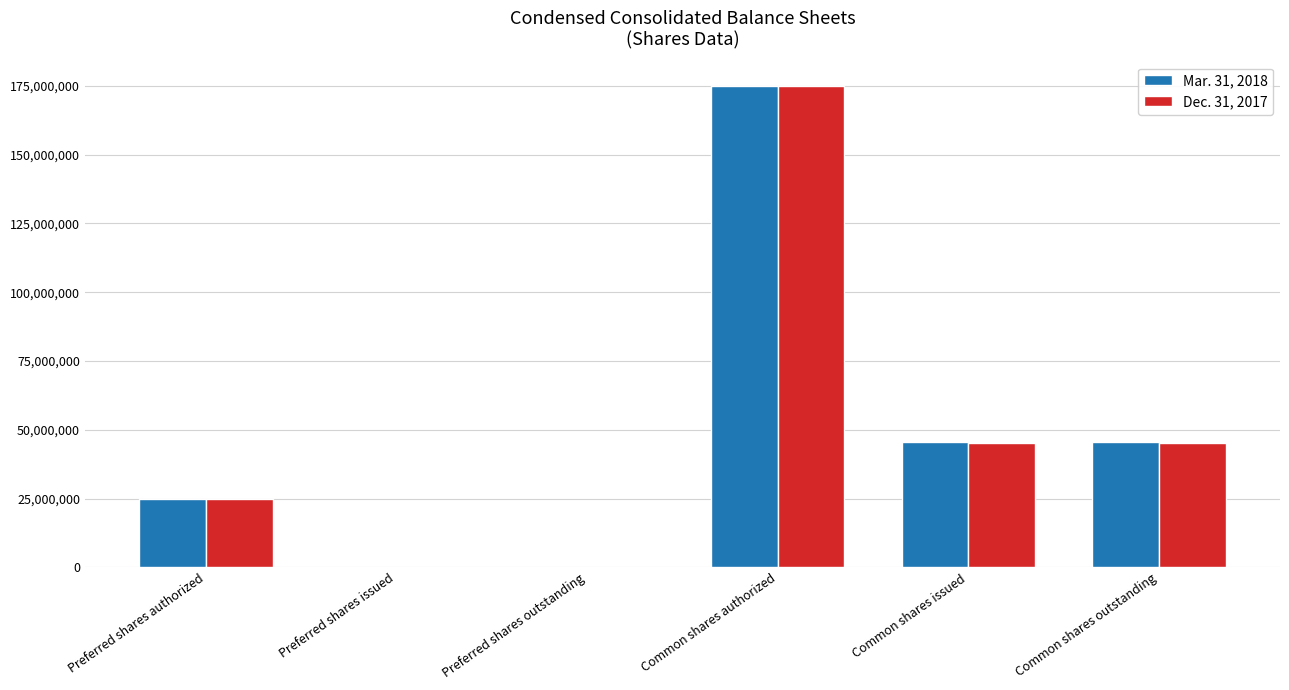

Is the value of Mar. 31, 2018 at Common shares authorized greater than the value of Dec. 31, 2017 at Common shares outstanding?

Yes